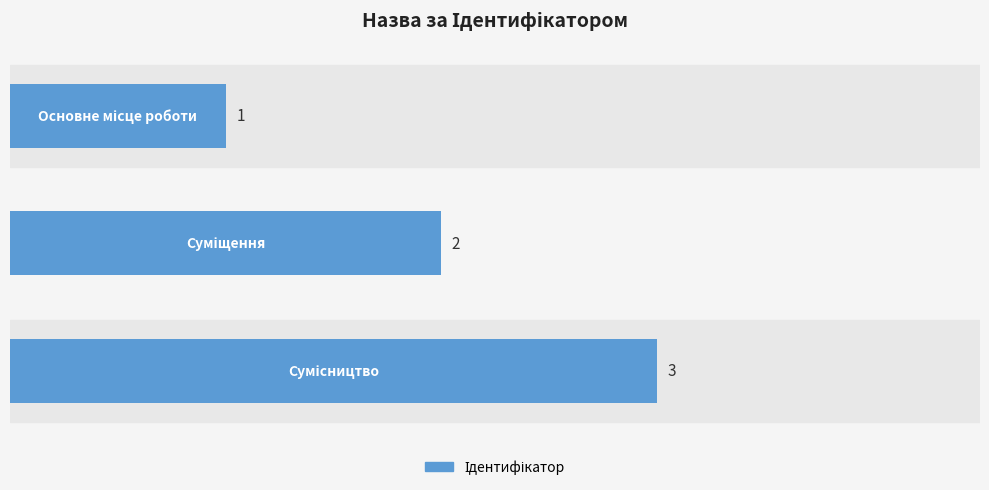

What is the sum of all values?

6